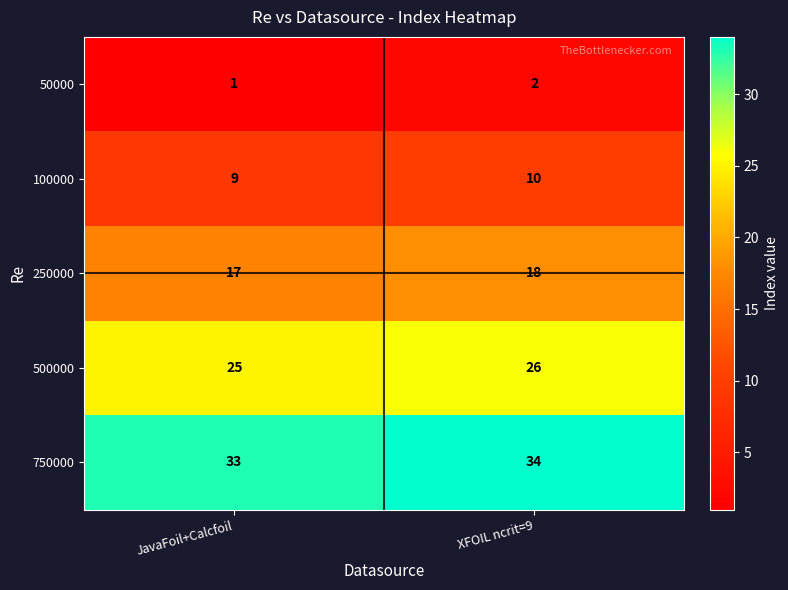

Rank the categories by 750000 value from highest to lowest.

XFOIL ncrit=9, JavaFoil+Calcfoil